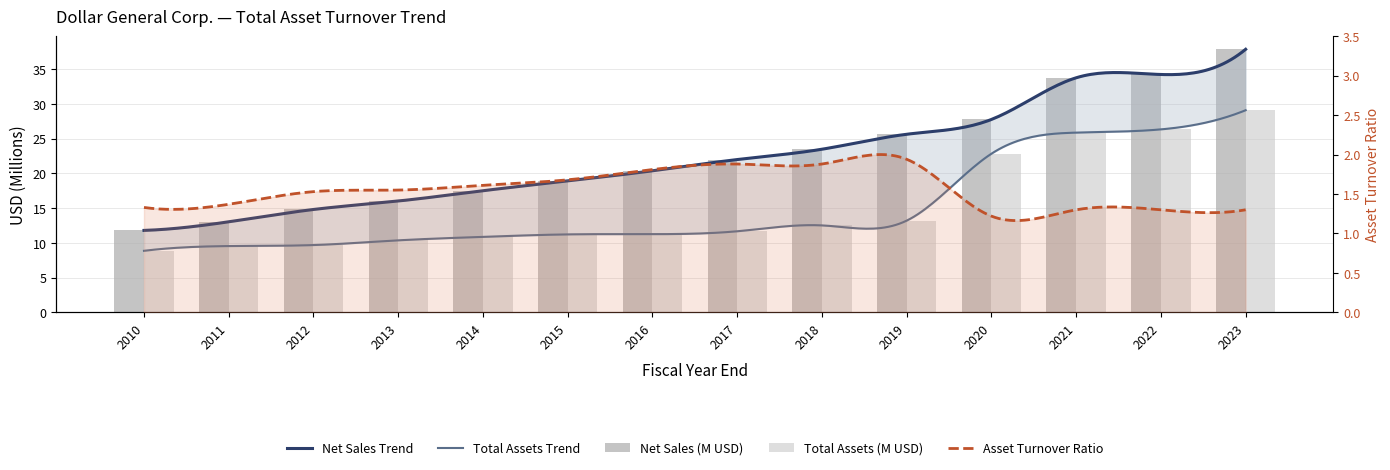

At which label does Total Assets first exceed 11?

2015